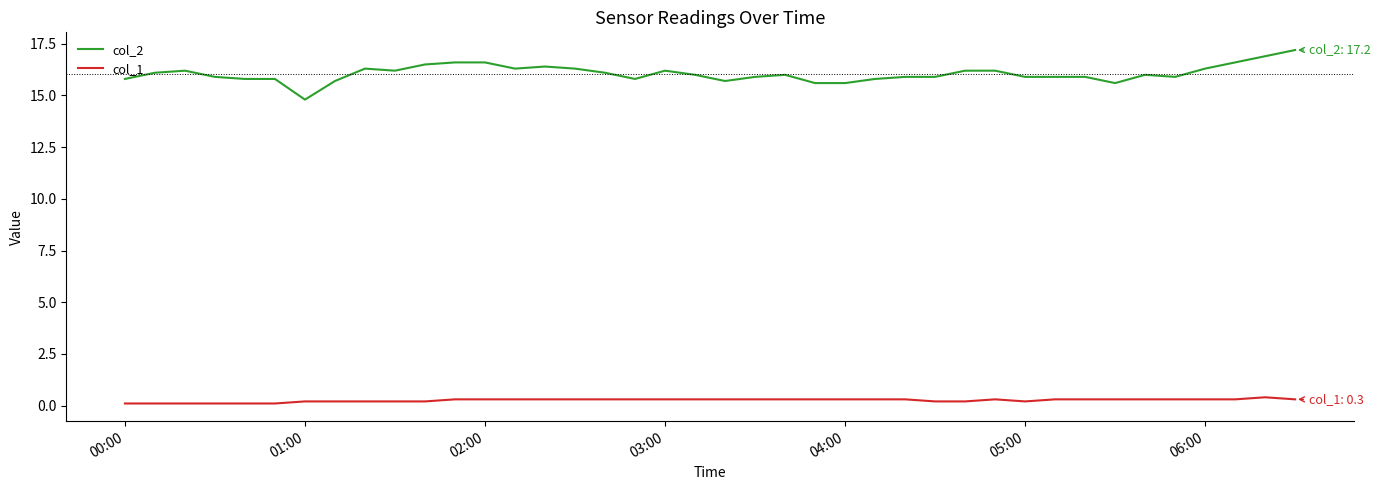

How many lines are shown in the chart?

2